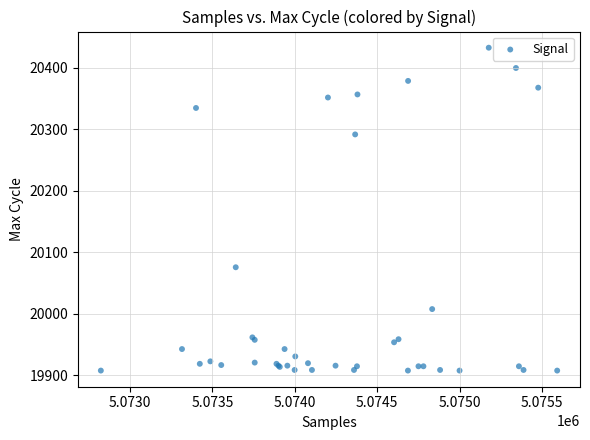

What Y value in the scatter plot is closest to 20170?

20076